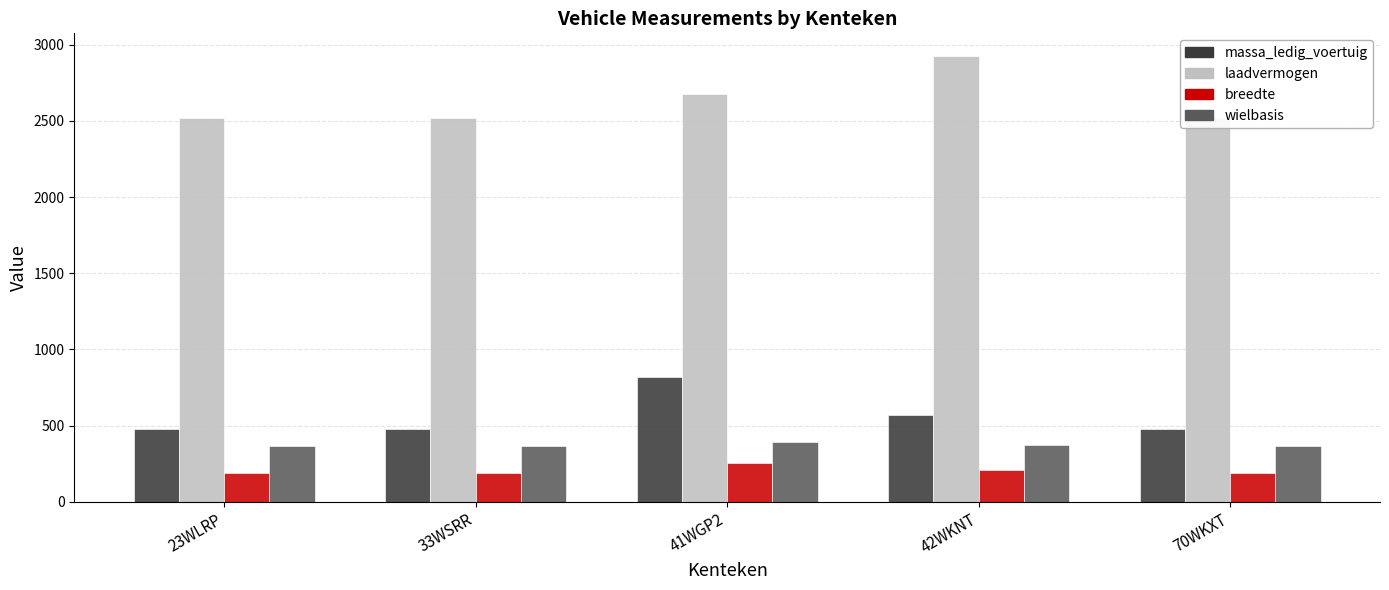

How many data points does each series have?

5